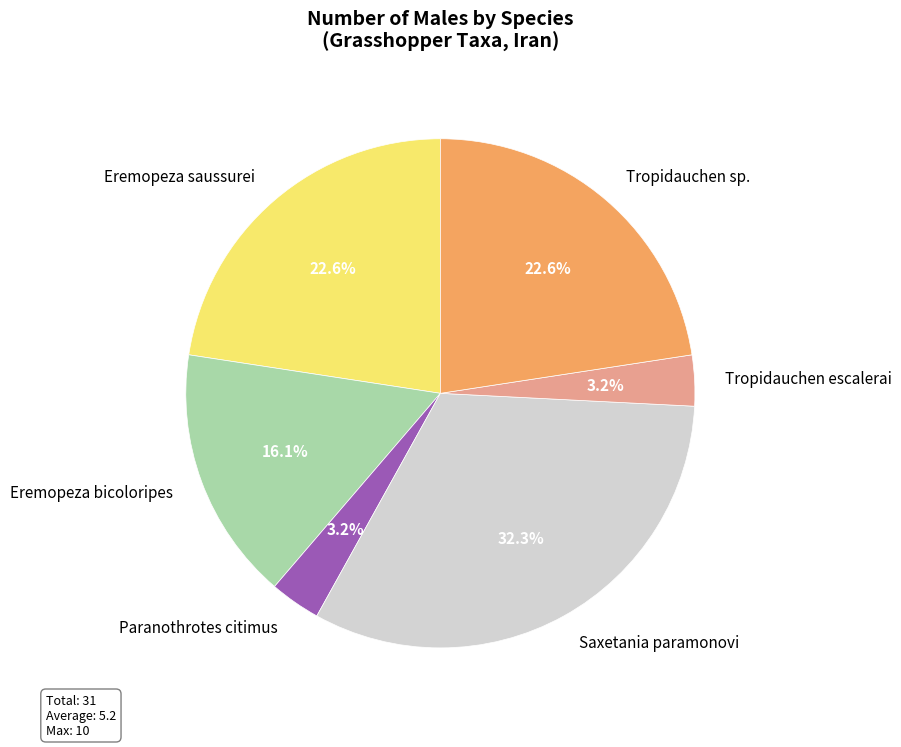

Which has a higher value, Tropidauchen sp. or Paranothrotes citimus?

Tropidauchen sp.